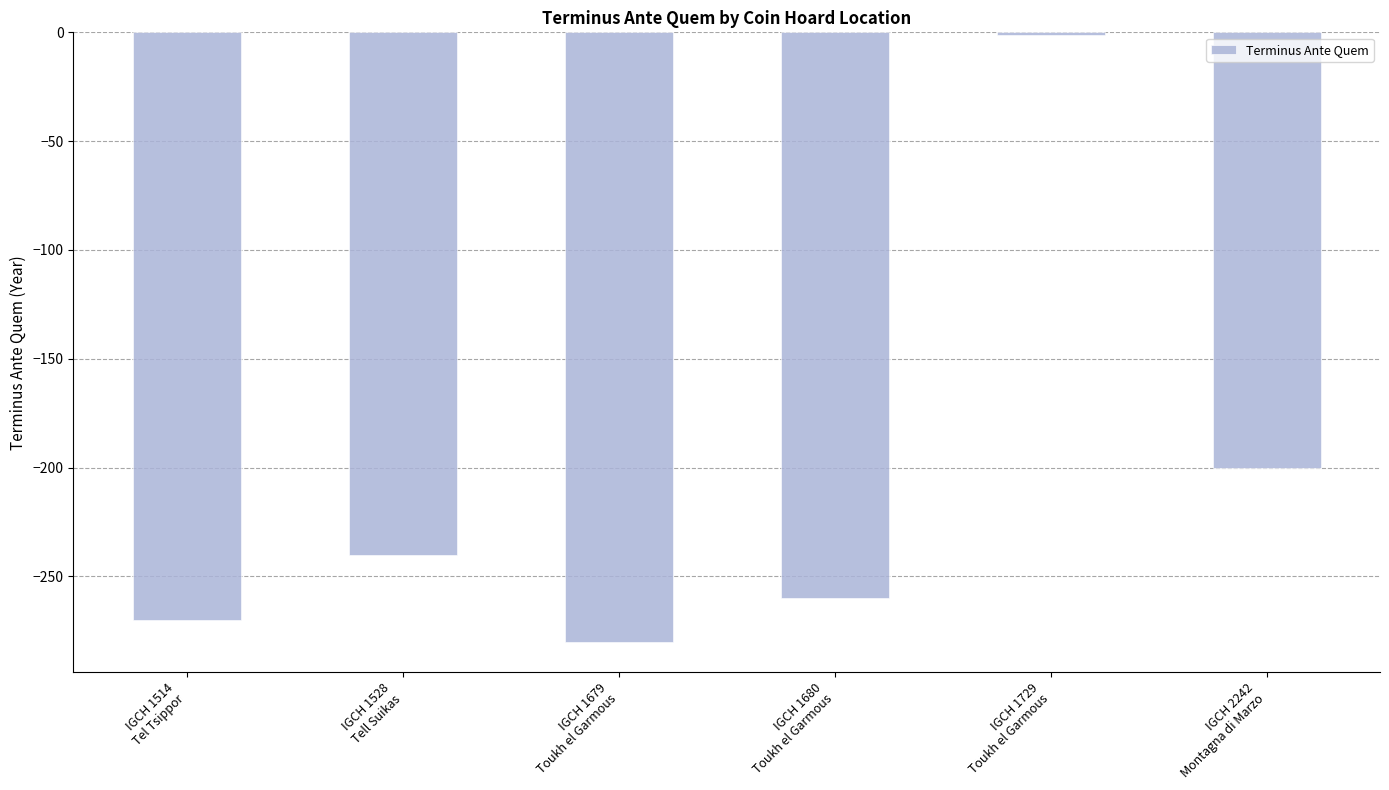

Rank the categories by value from lowest to highest.

IGCH 1679
Toukh el Garmous, IGCH 1514
Tel Tsippor, IGCH 1680
Toukh el Garmous, IGCH 1528
Tell Suikas, IGCH 2242
Montagna di Marzo, IGCH 1729
Toukh el Garmous